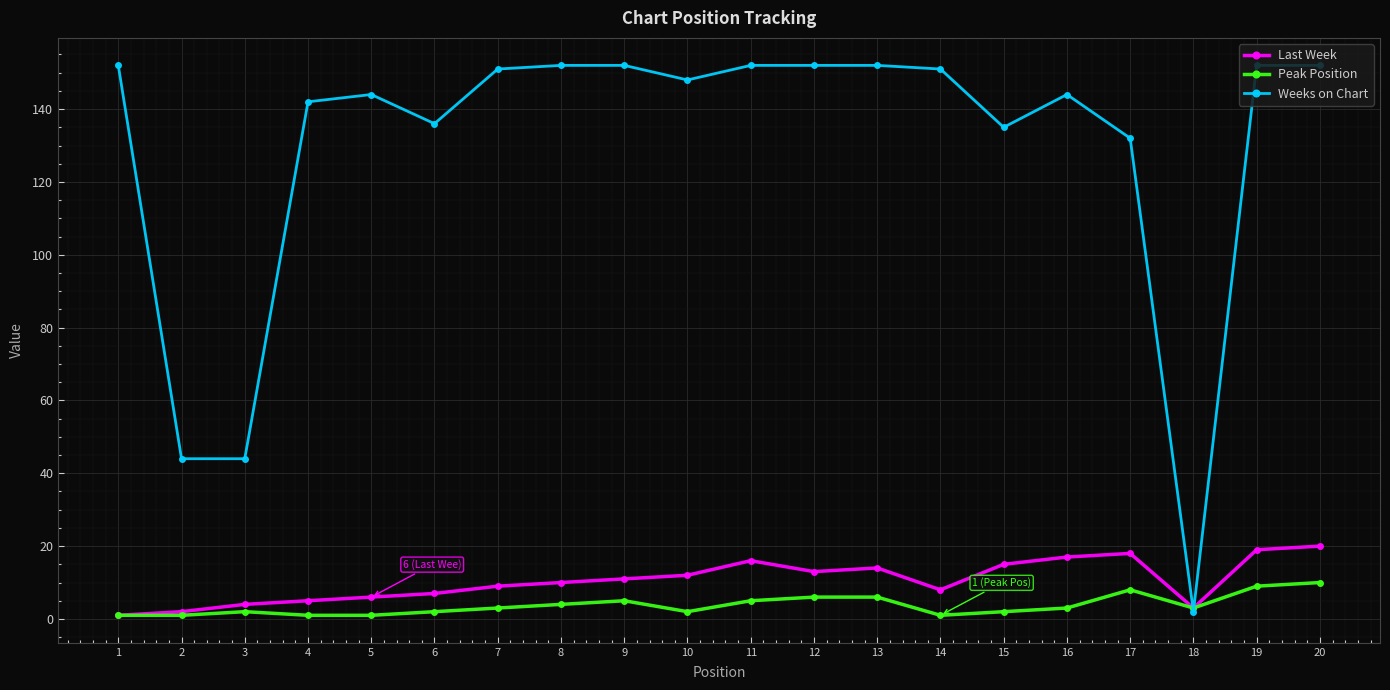

Rank the series by their maximum value, from lowest to highest.

Peak Position, Last Week, Weeks on Chart